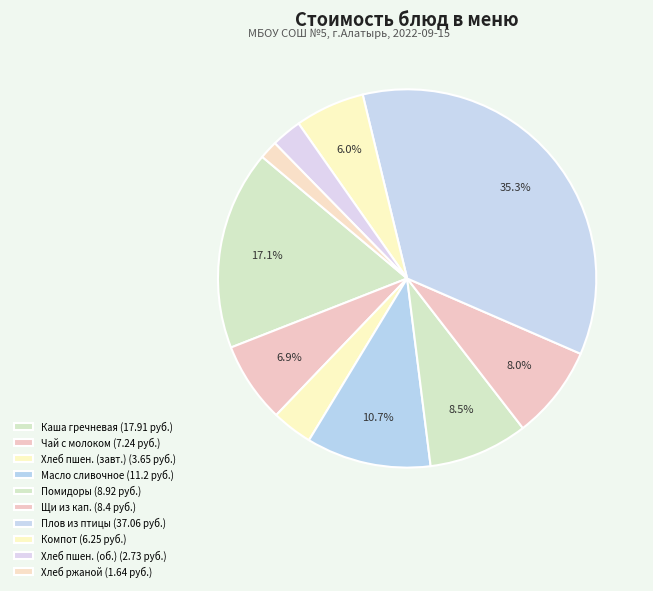

How many segments does this pie chart have?

10